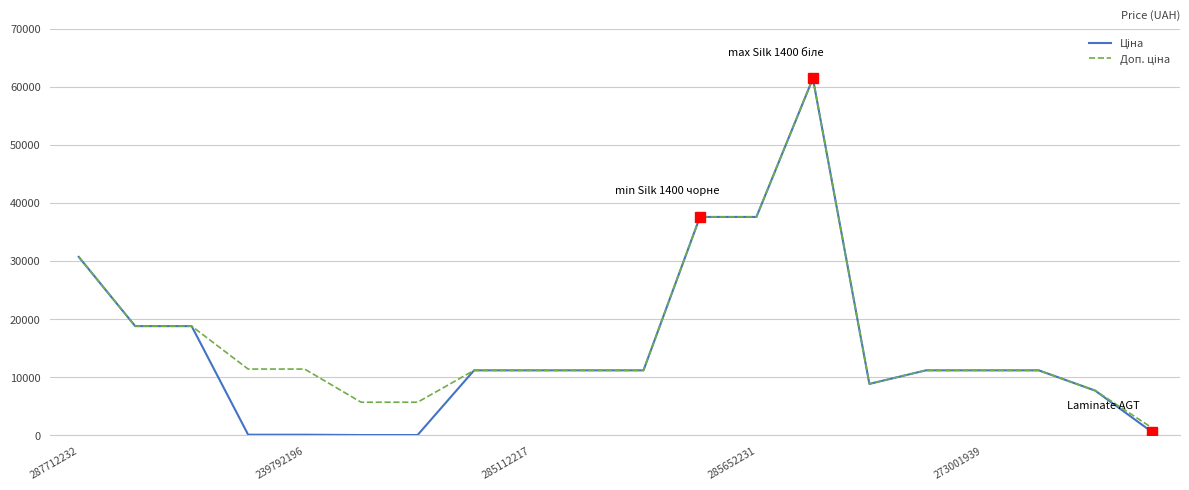

How many lines are shown in the chart?

2